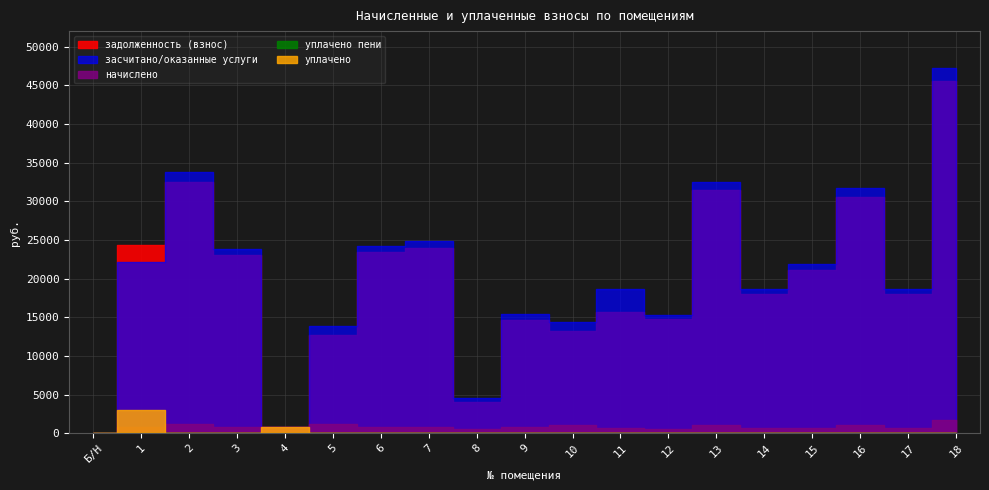

At which category is the sum across all series the highest?

18